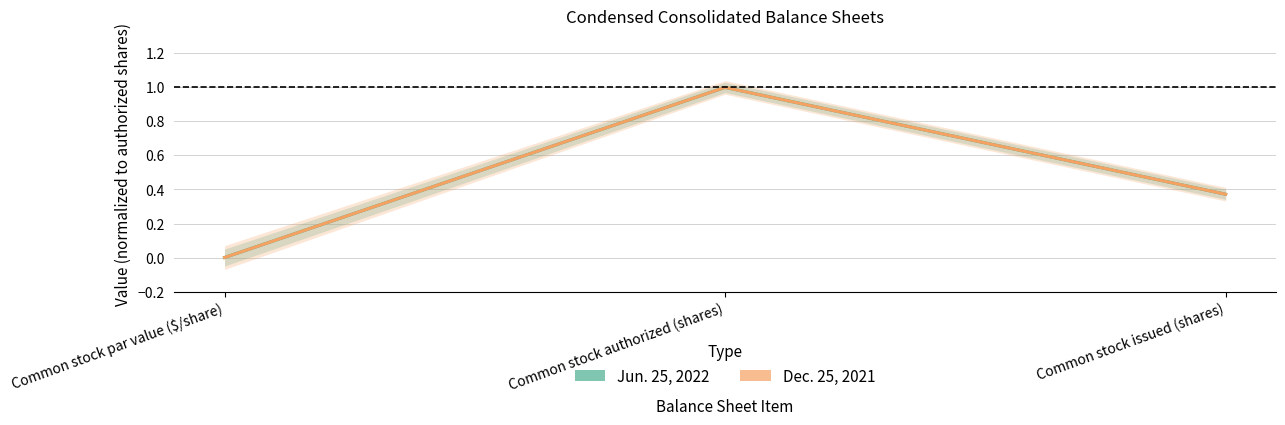

How many lines are shown in the chart?

2